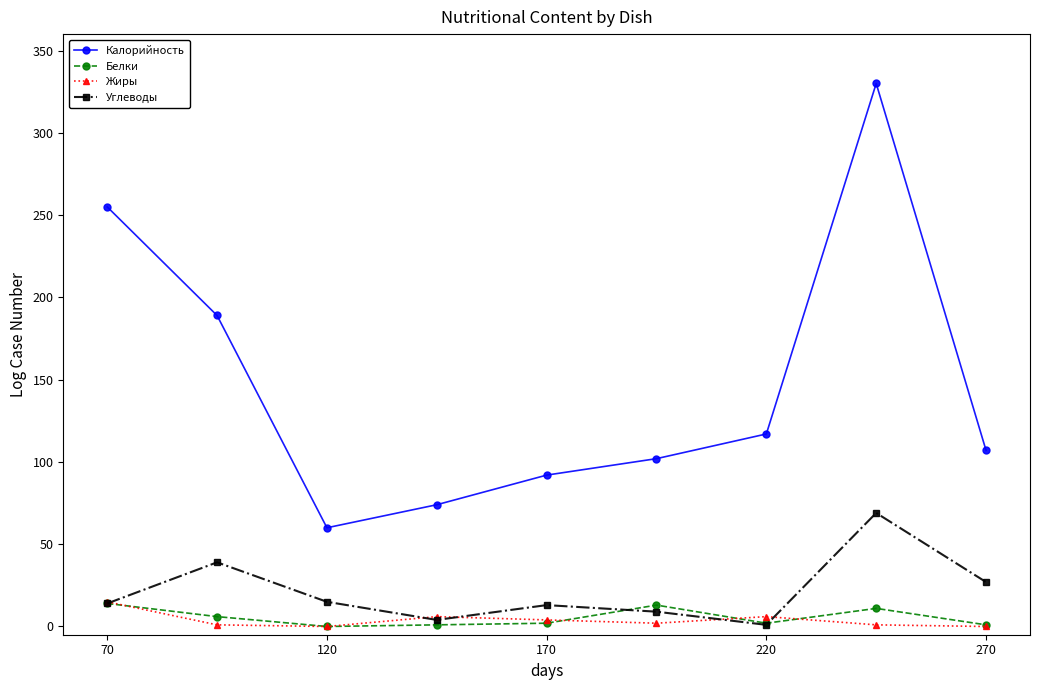

True or false: Калорийность and Белки cross at least once.

False